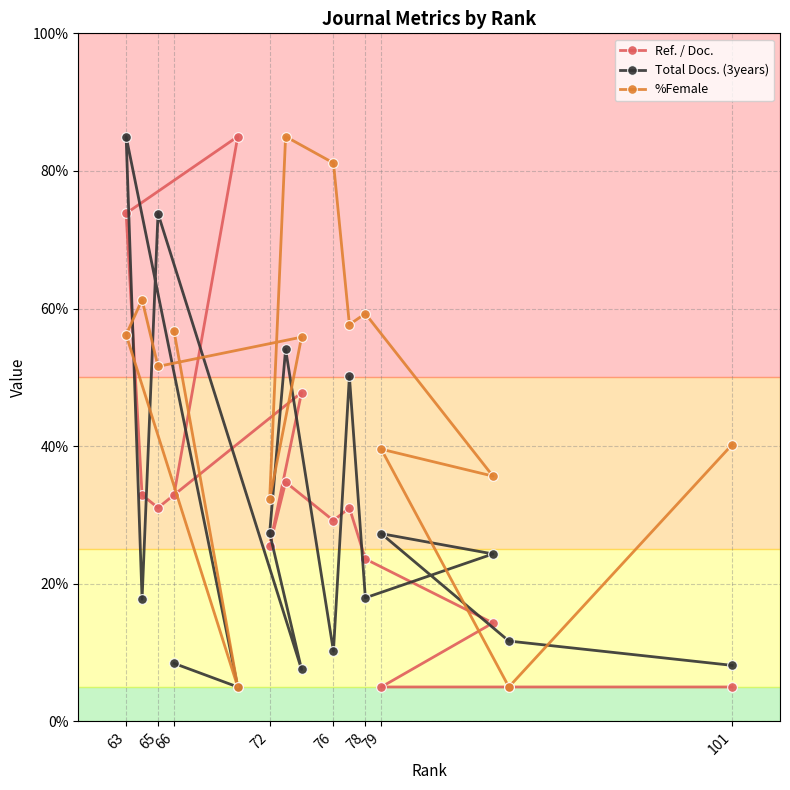

What is the minimum value for Ref. / Doc.?

5.0